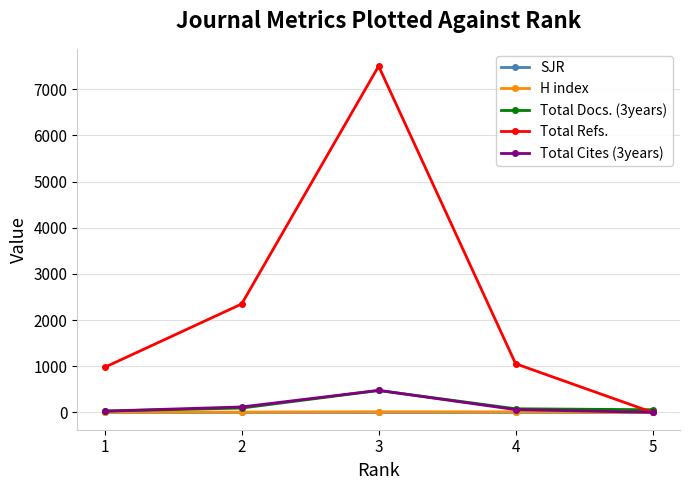

In Total Refs., how many points are higher than both neighbors (excluding endpoints)?

1